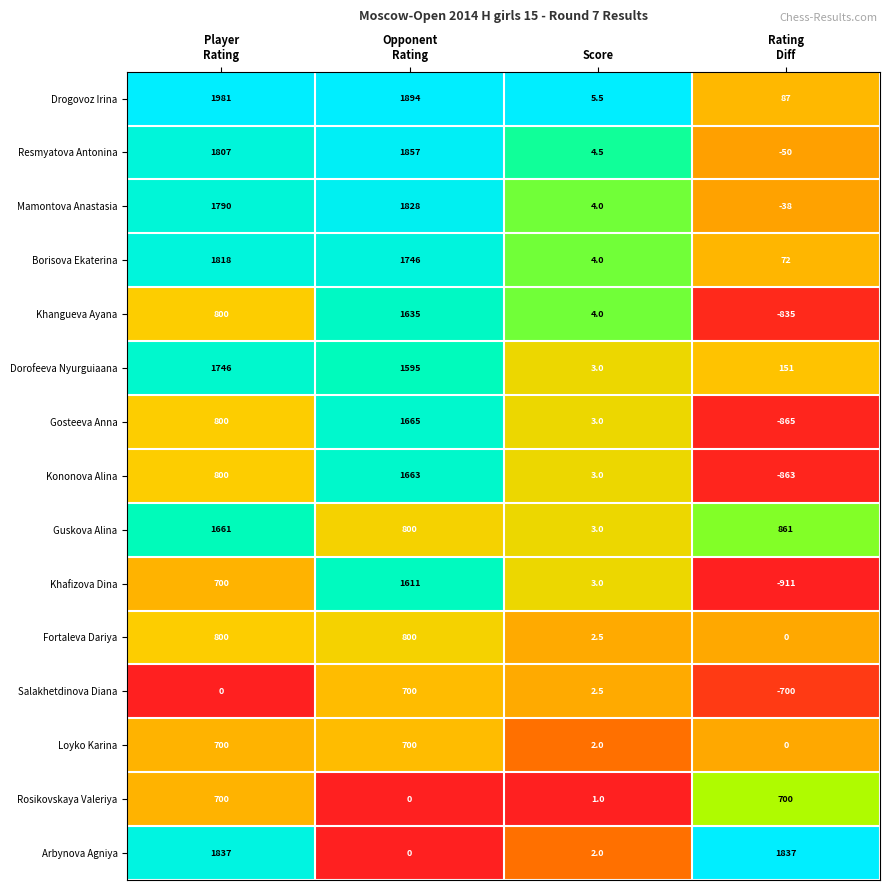

What is the average value of the Dorofeeva Nyurguiaana series?

873.8